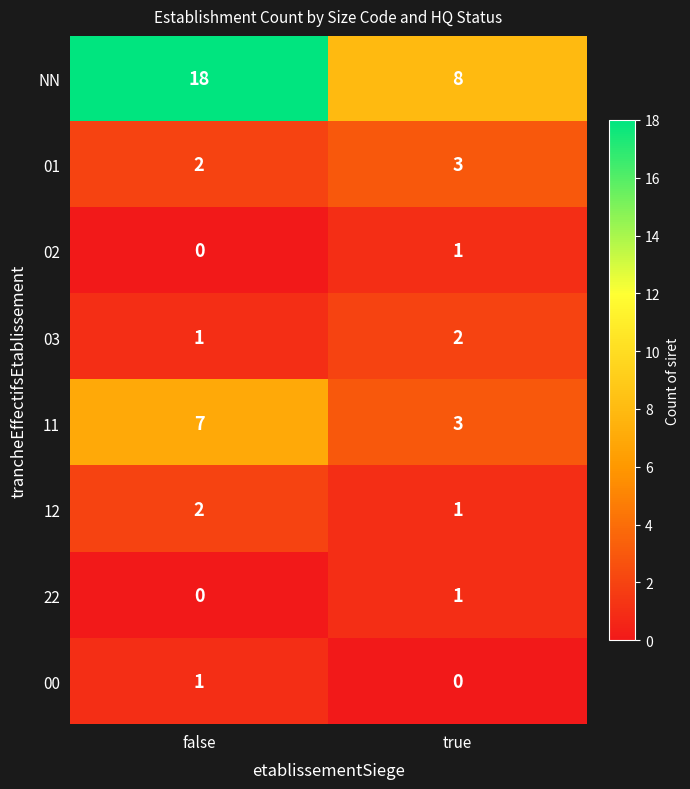

Rank the categories by 11 value from lowest to highest.

true, false